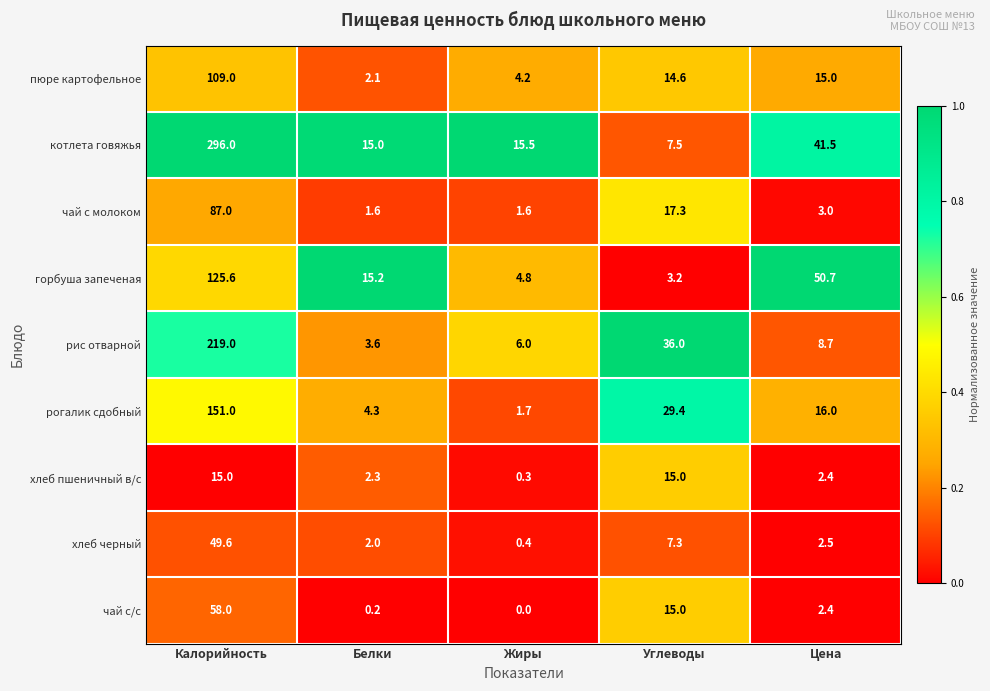

True or false: хлеб пшеничный в/с has a value of 15.0 at Углеводы.

True